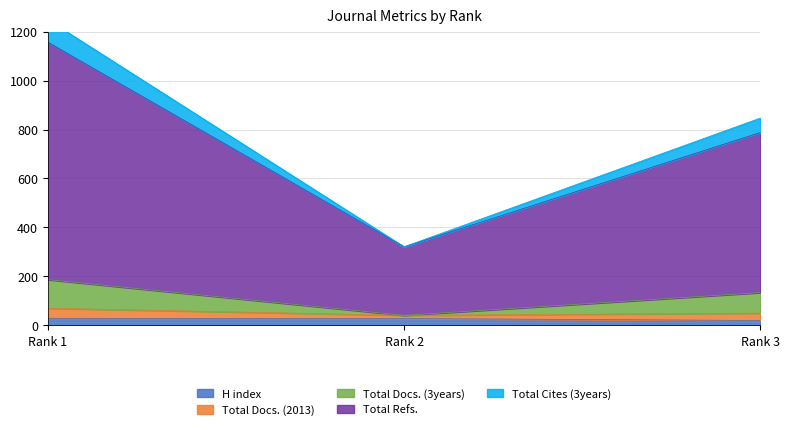

What is the maximum value for H index?

29